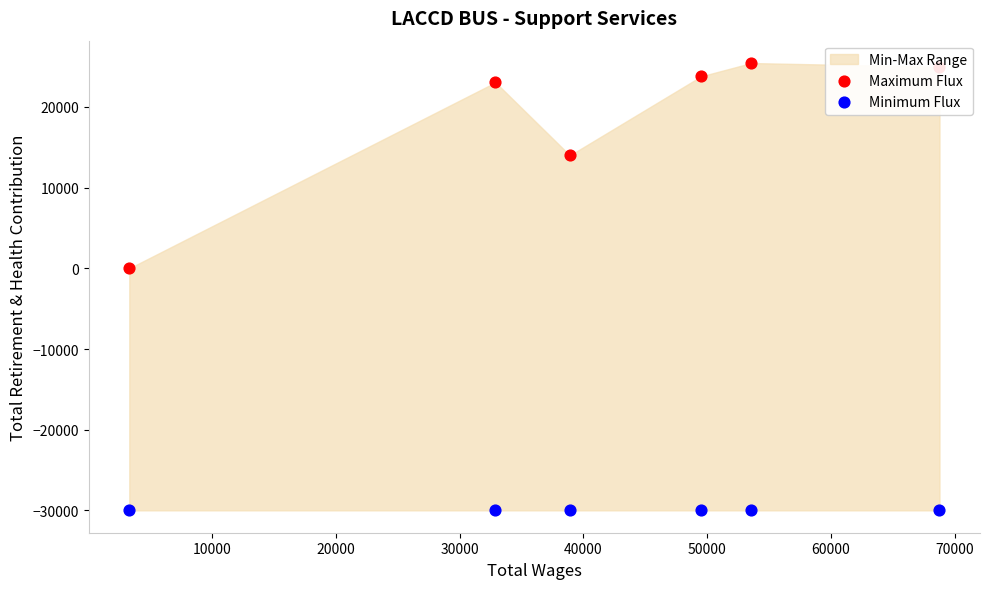

Which series has the widest spread of Y values?

Maximum Flux